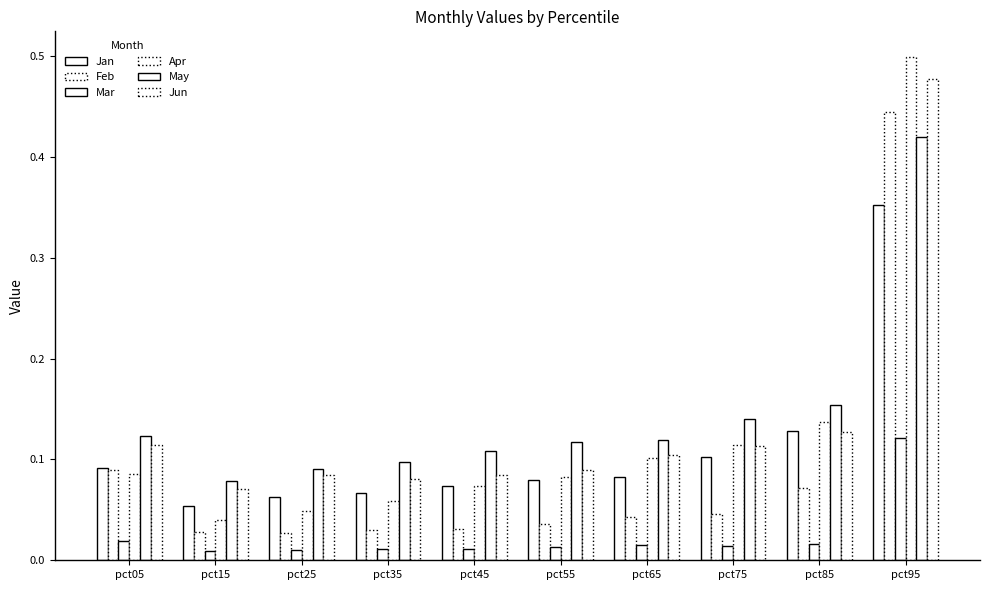

At which category is the sum across all series the highest?

pct95